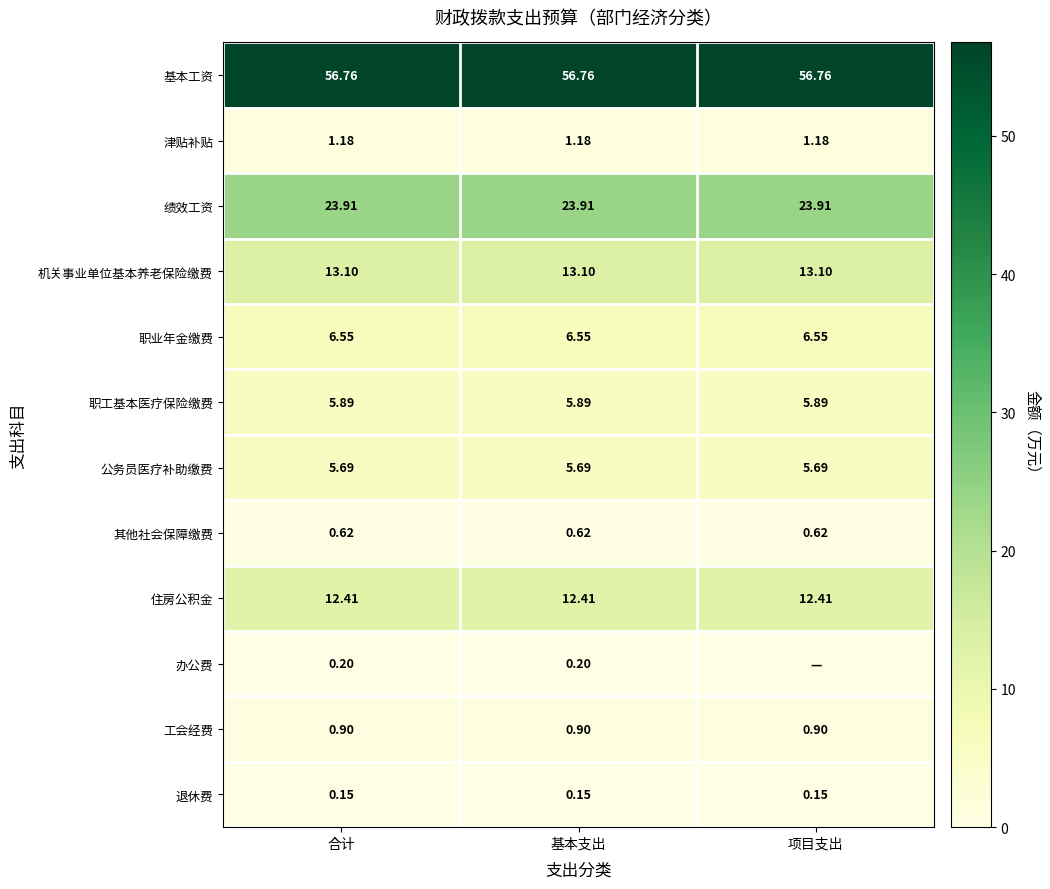

At which category is the sum across all series the highest?

合计